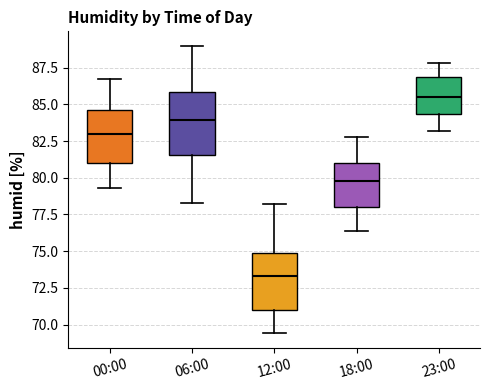

Which box has the lowest median line?

12:00